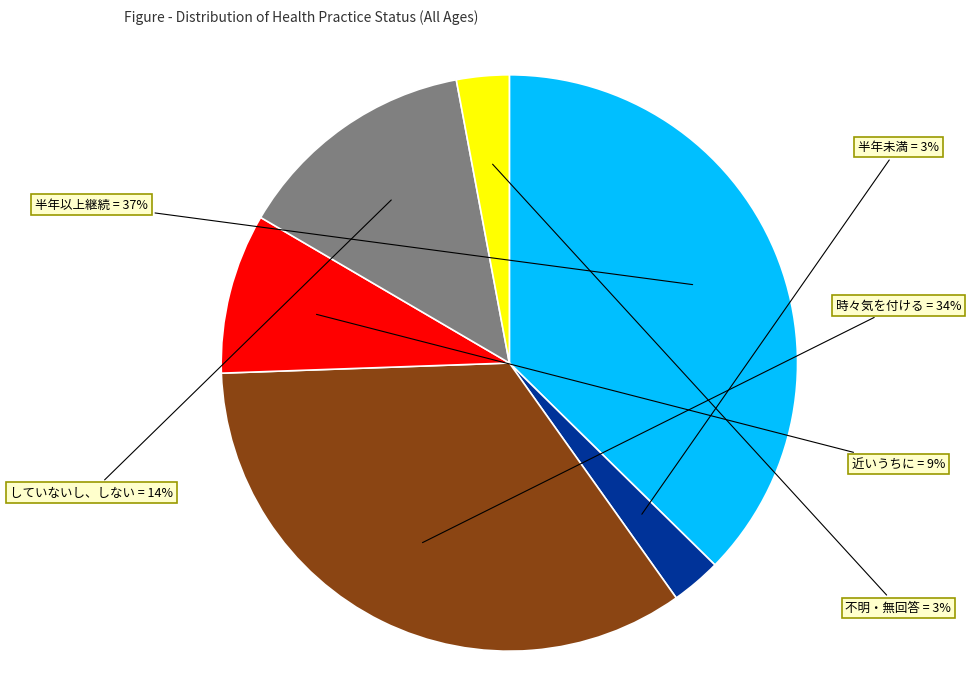

To the nearest percent, what is the average slice percentage?

17%